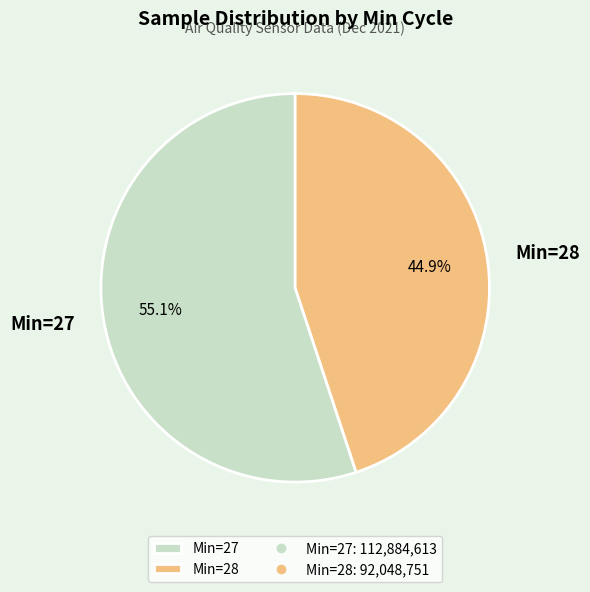

Rank the categories by value from lowest to highest.

Min=28, Min=27